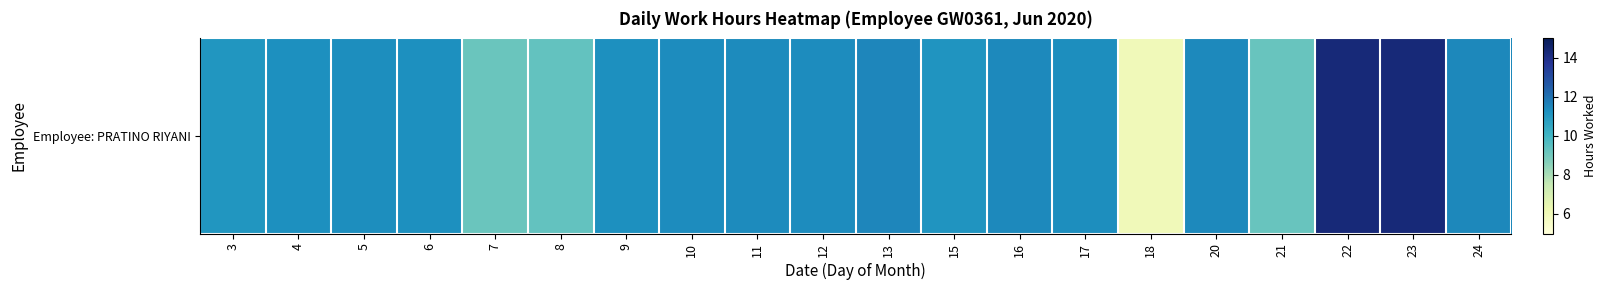

What is the maximum value shown in the chart?

14.3